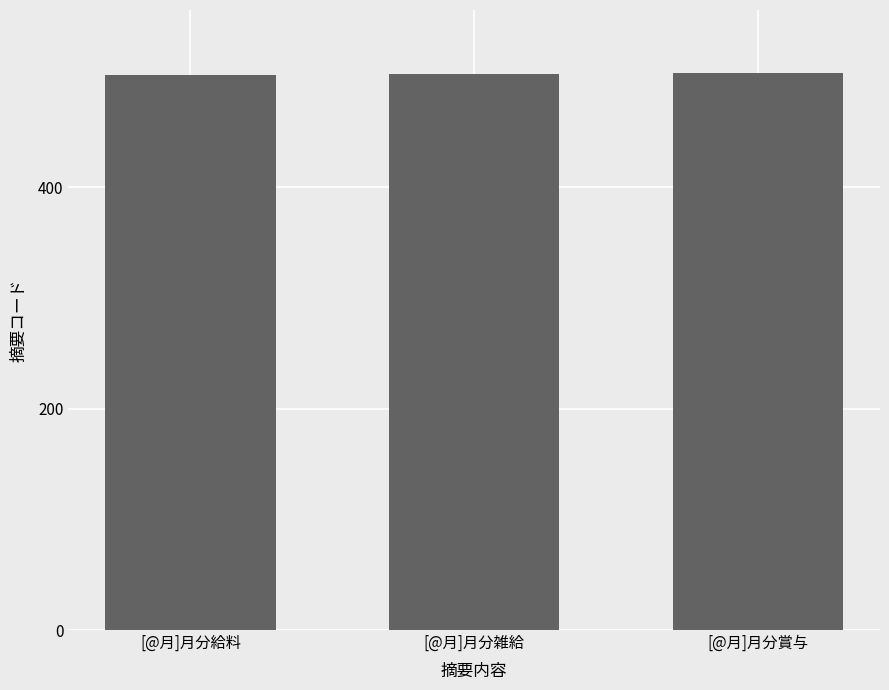

What is the difference between the second highest and minimum values?

1